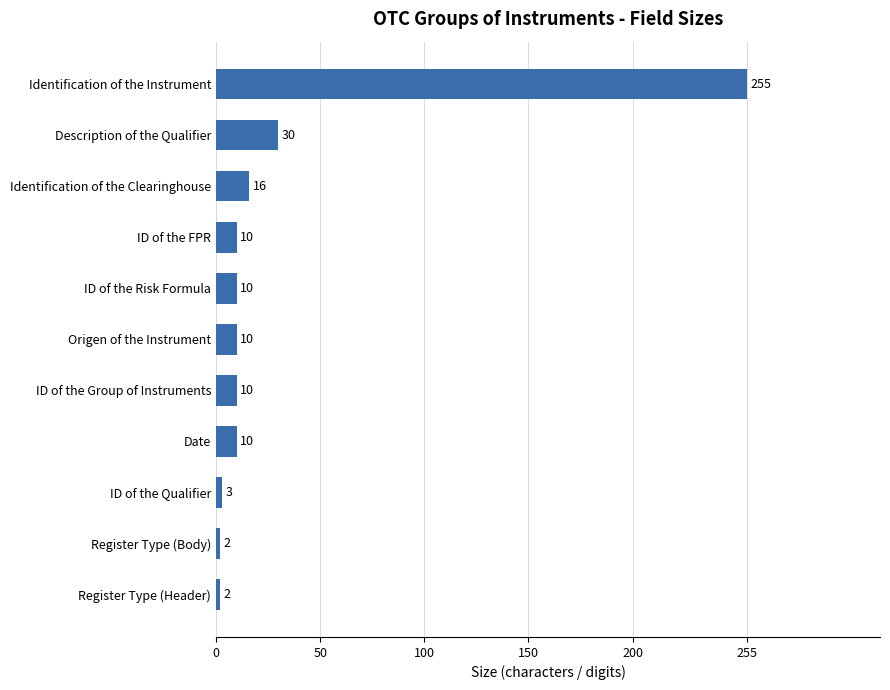

Which category has the highest value across all series?

Identification of the Instrument